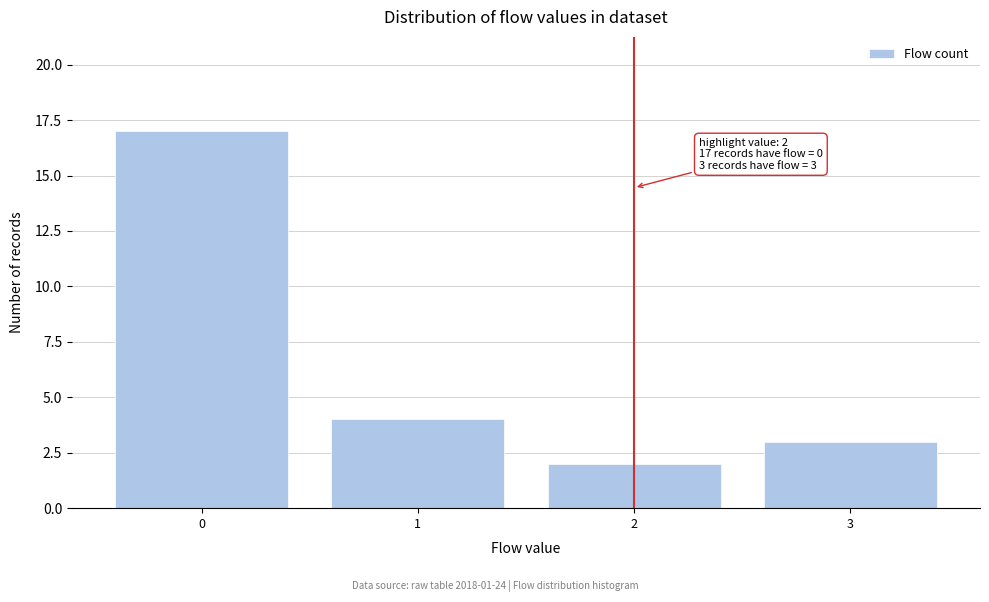

Reading left to right, transcribe all the data shown in this chart.

17	4	2	3